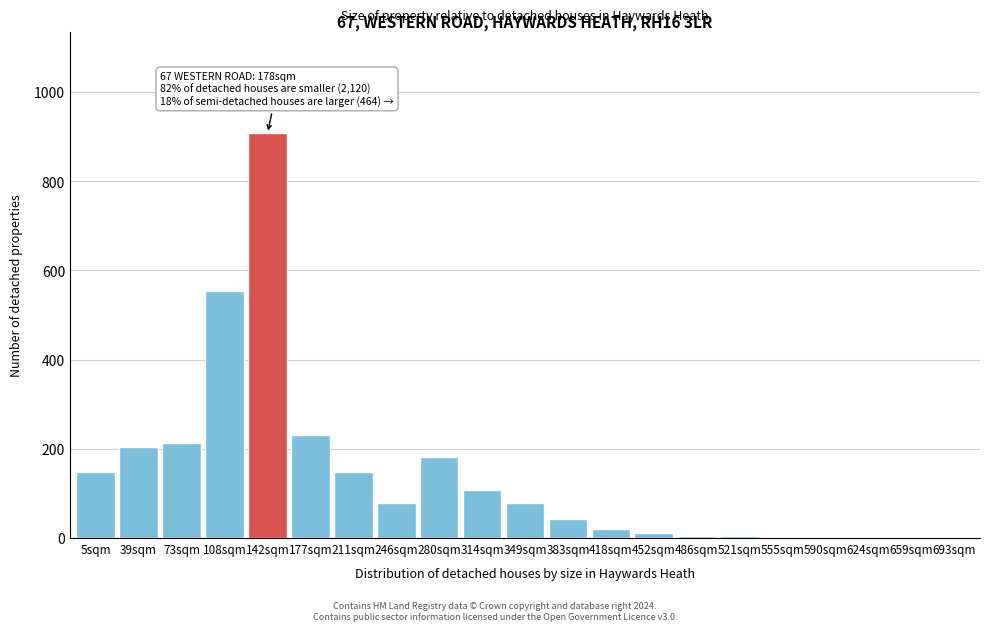

What is the change in value from 280sqm to 383sqm?

-138